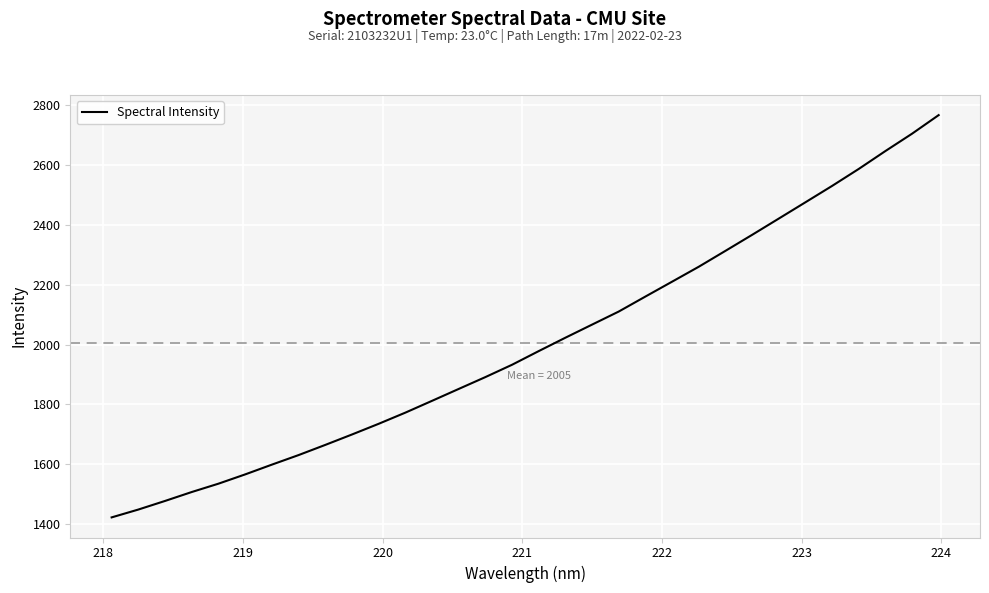

What is the average value?

2005.1